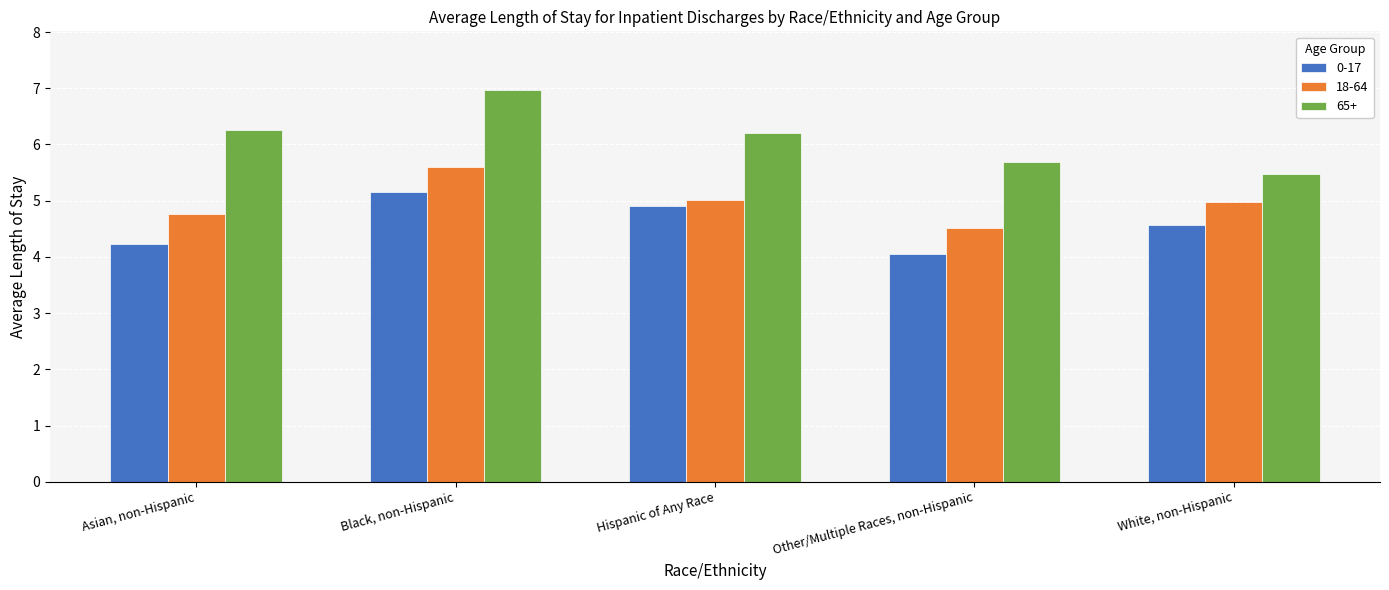

At which category is the sum across all series the highest?

Black, non-Hispanic